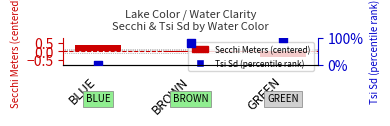

Which series has the largest total across all categories?

Tsi Sd (percentile)